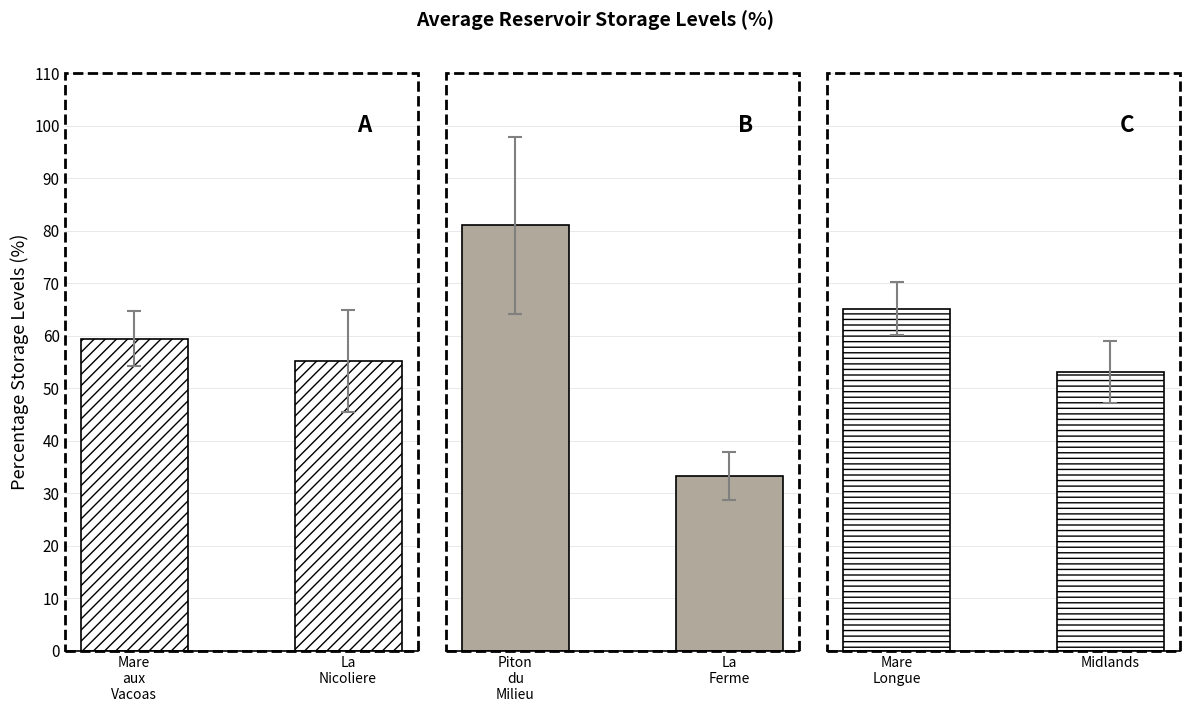

What is the label of the 1st bar from the left?

Mare aux Vacoas